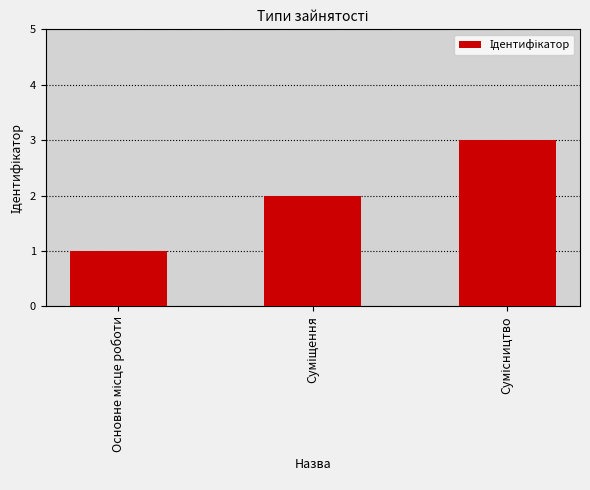

What is the sum of all values?

6